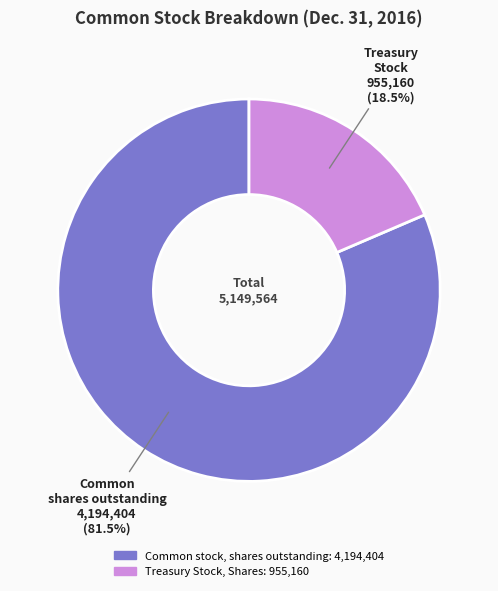

What percentage is NOT represented by Treasury Stock, Shares?

81.5%